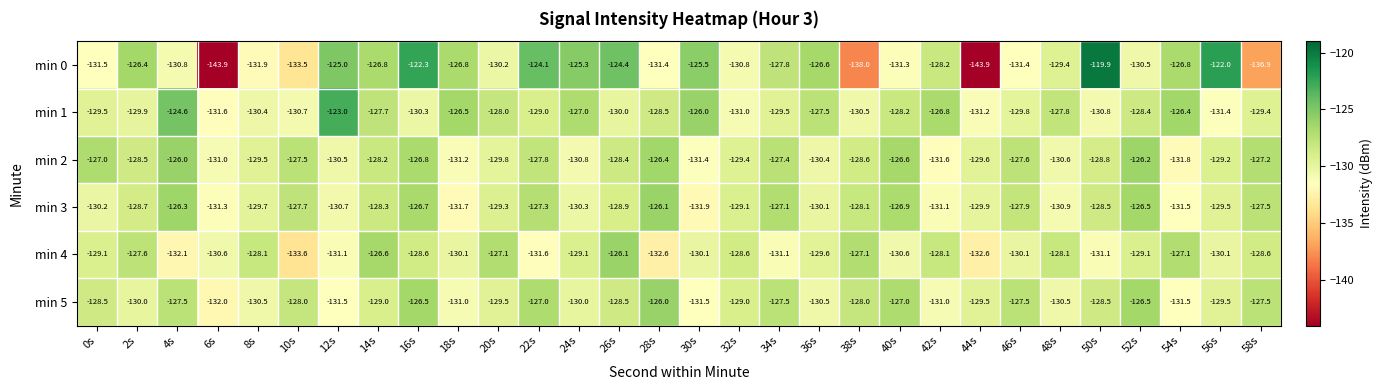

Which category has the highest value in the min 2 series?

4s